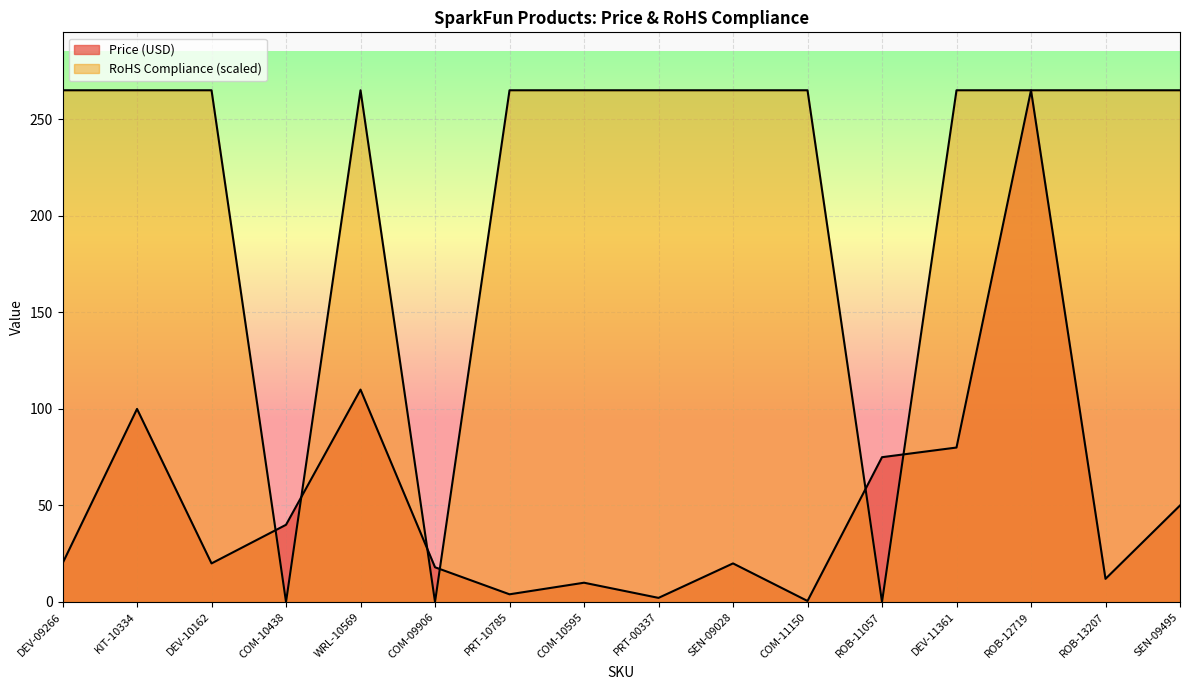

True or false: RoHS Compliance has a value of -145.4 at COM-09906.

False